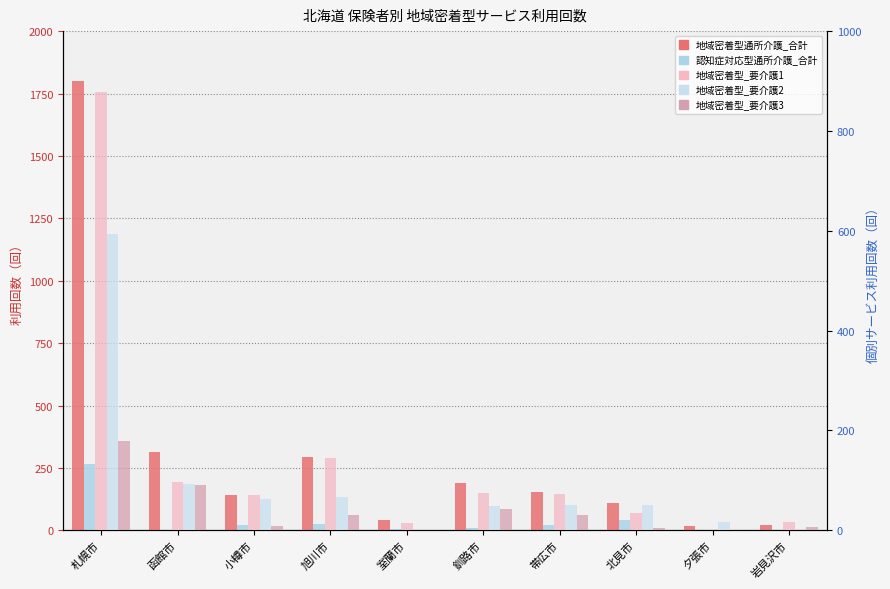

Which has a higher value, 函館市 or 夕張市?

函館市